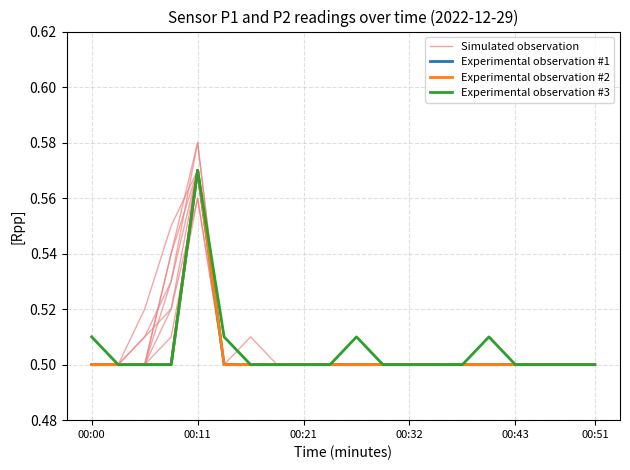

Between 6 and 14, which is larger?

6